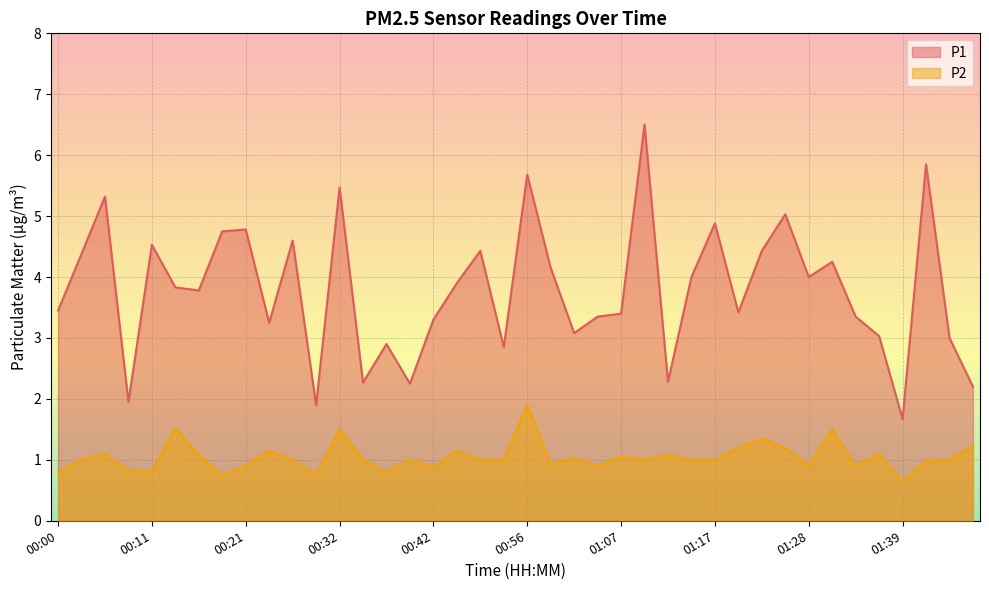

The value of P1 at 00:48 is 4.4. True or false?

True